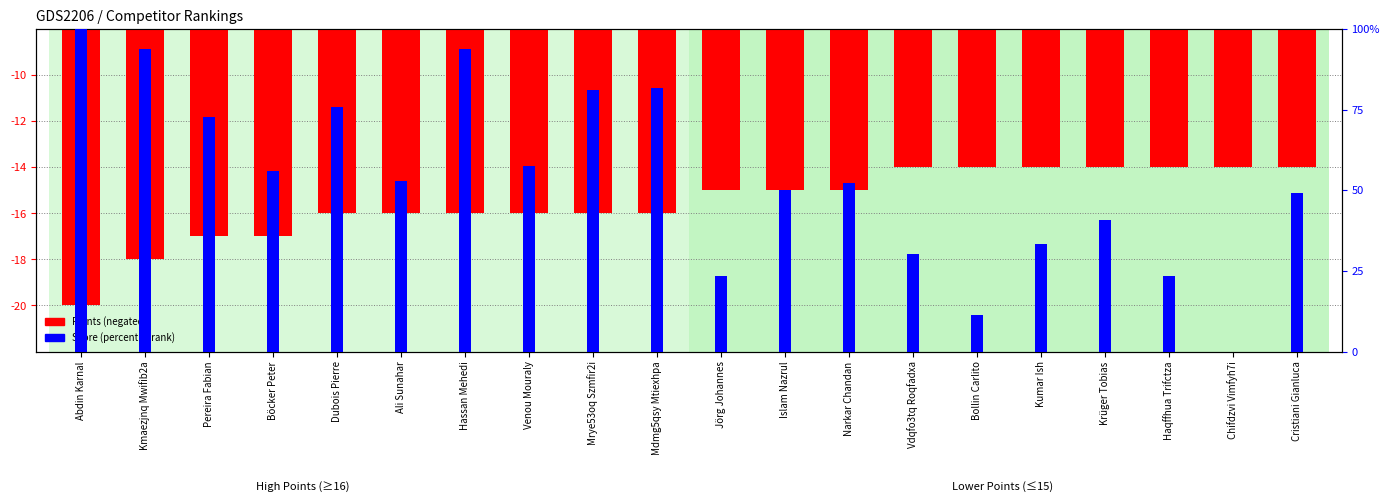

What is the approximate value of Points (negated) at Kmaezjnq Mwifib2a?

-18.0